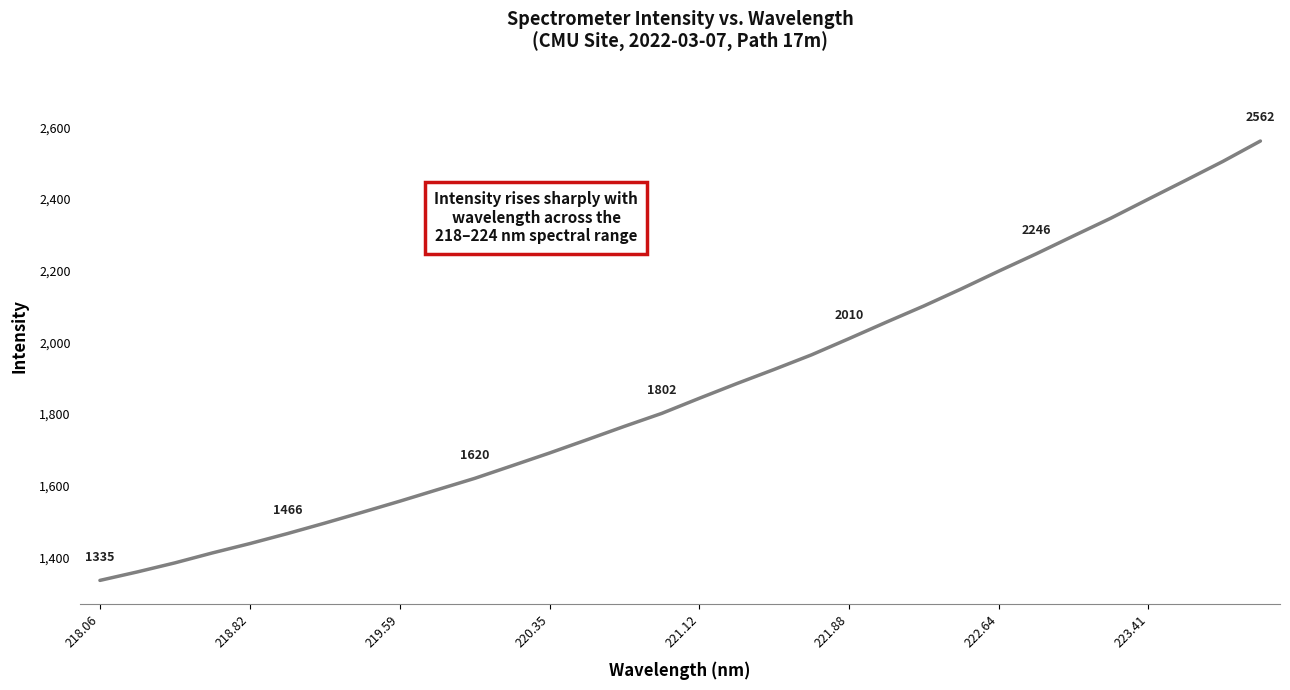

What is the difference between the maximum and second lowest values?

1202.4